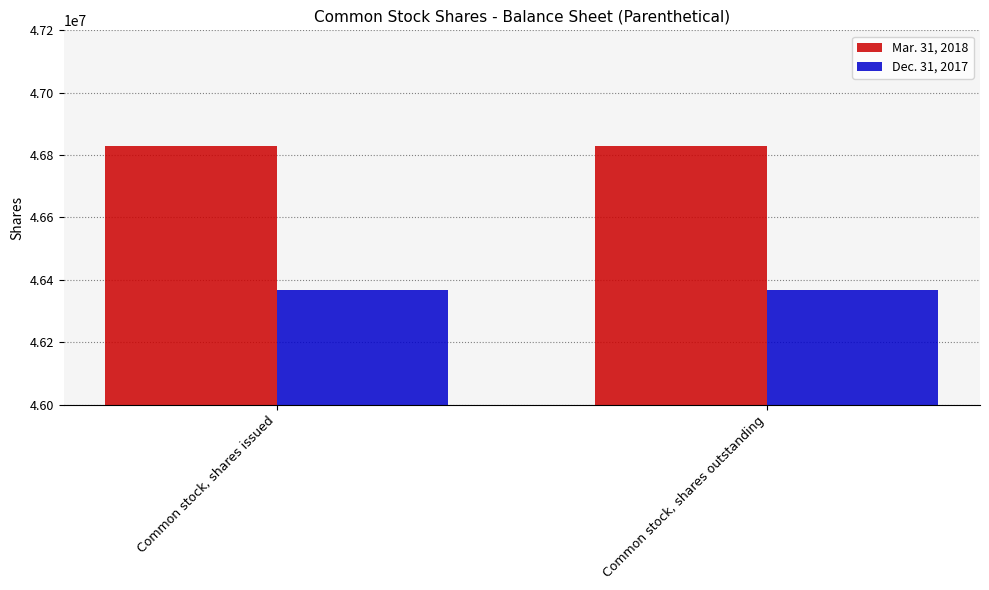

What is the value of the Dec. 31, 2017 bar at the 1st from the left?

46366000